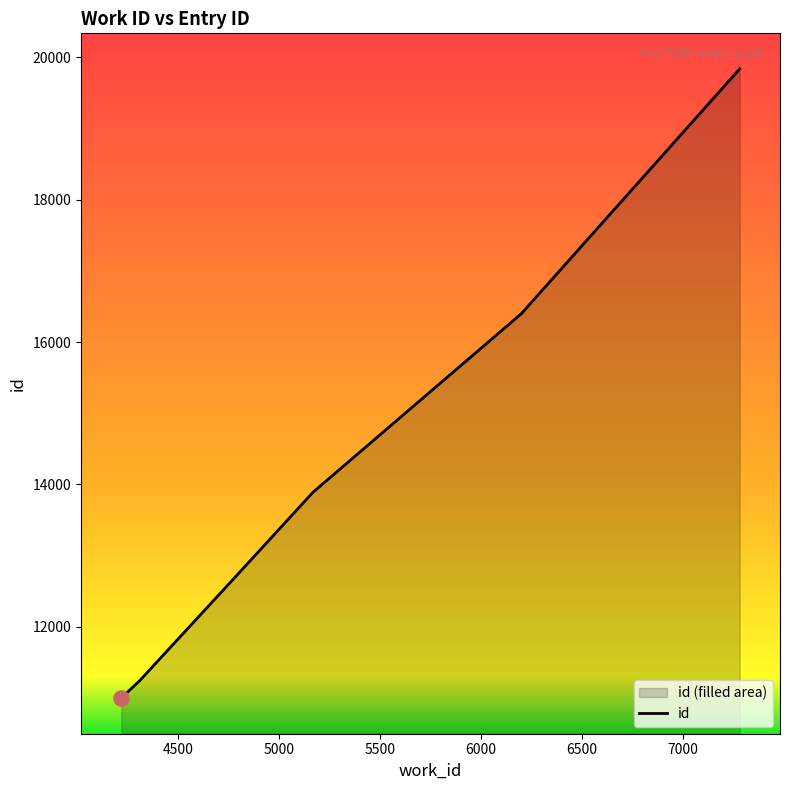

What is the change in value from 4217 to 5170?

+2902